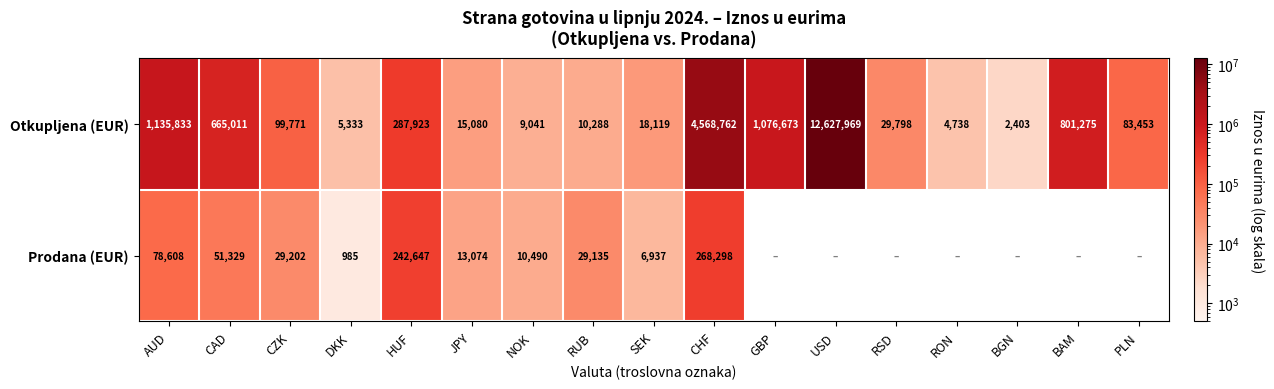

Where does the Otkupljena (EUR) series first go above 83453?

AUD